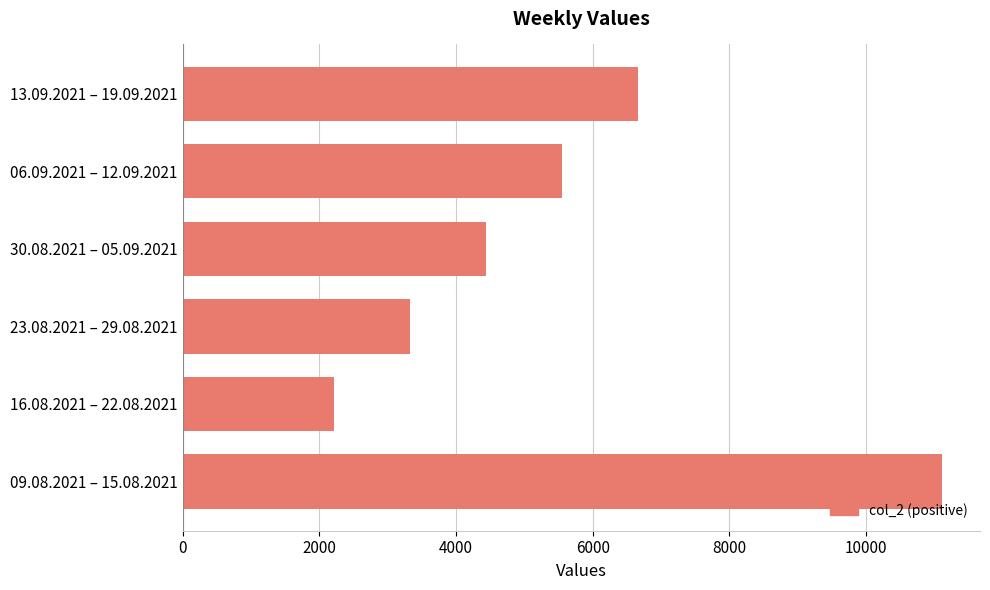

What is the greatest value displayed?

11111